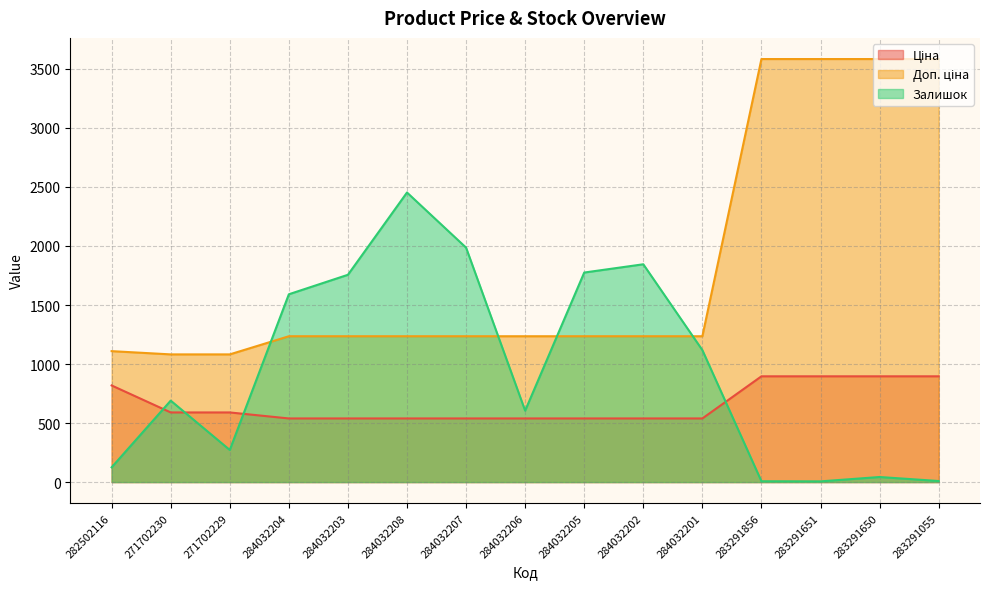

True or false: Залишок has more than 2 points higher than both neighbors.

True